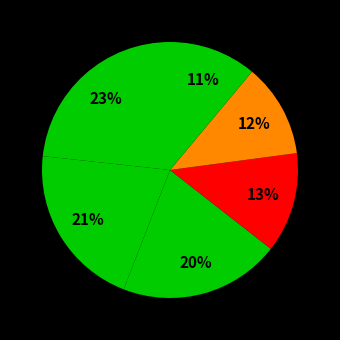

Is there any slice that represents more than half of the pie?

No